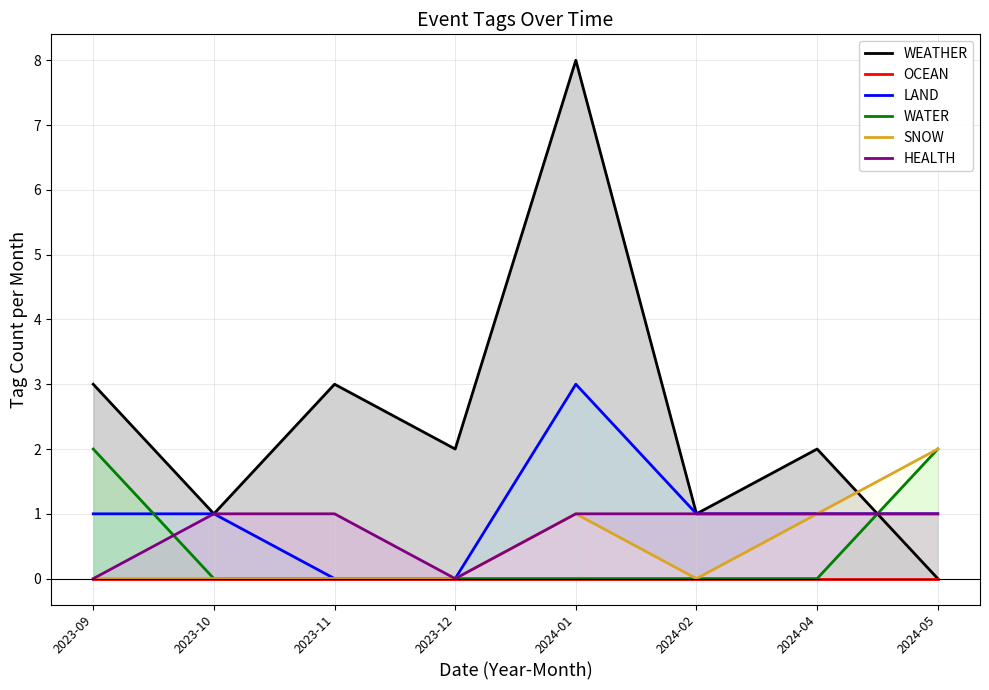

True or false: SNOW and LAND intersect in this chart.

False